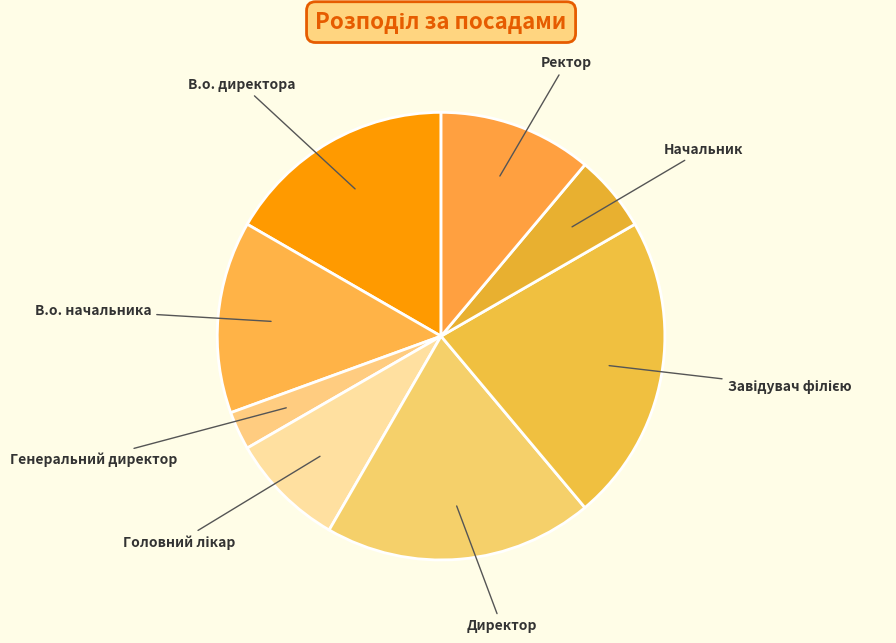

Which category has the smallest portion of the pie?

Генеральний директор